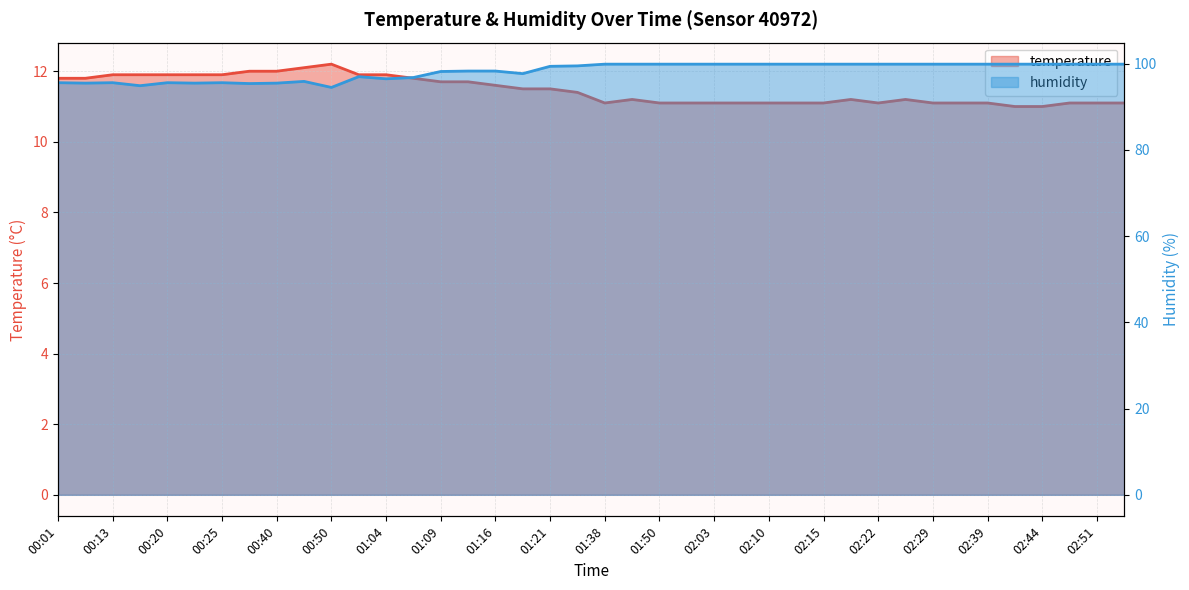

What is the label of the 40th point from the left?

02:56